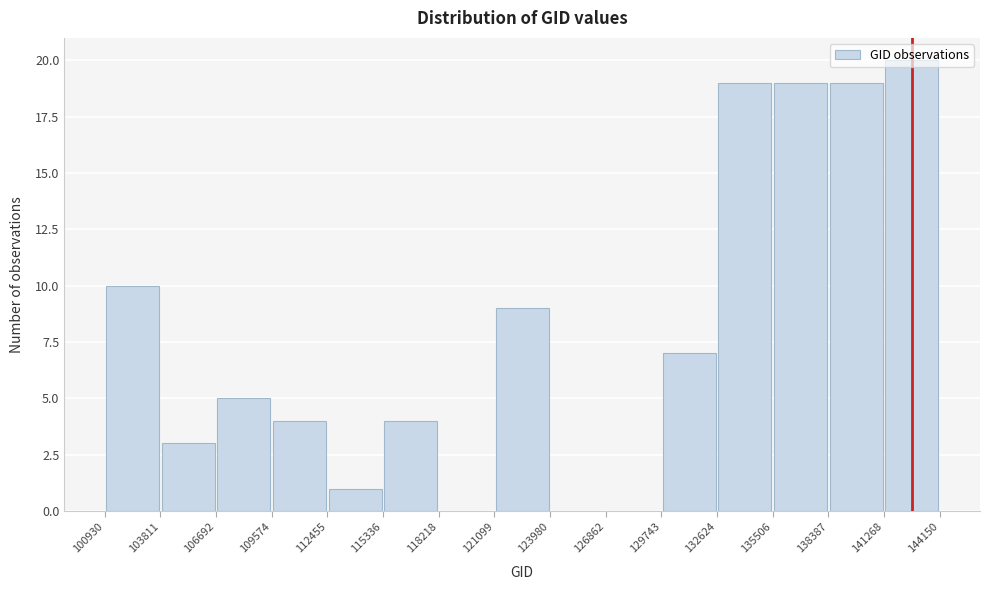

Reading left to right, transcribe this chart: for each bar, give the range it covers on the x-axis and its height. The values are not printed on the chart, so give them approximately, as read against the axis.

100930 to 103811: 10
103811 to 106692: 3
106692 to 109574: 5
109574 to 112455: 4
112455 to 115336: 1
115336 to 118218: 4
118218 to 121099: 0
121099 to 123980: 9
123980 to 126862: 0
126862 to 129743: 0
129743 to 132624: 7
132624 to 135506: 19
135506 to 138387: 19
138387 to 141268: 19
141268 to 144150: 20